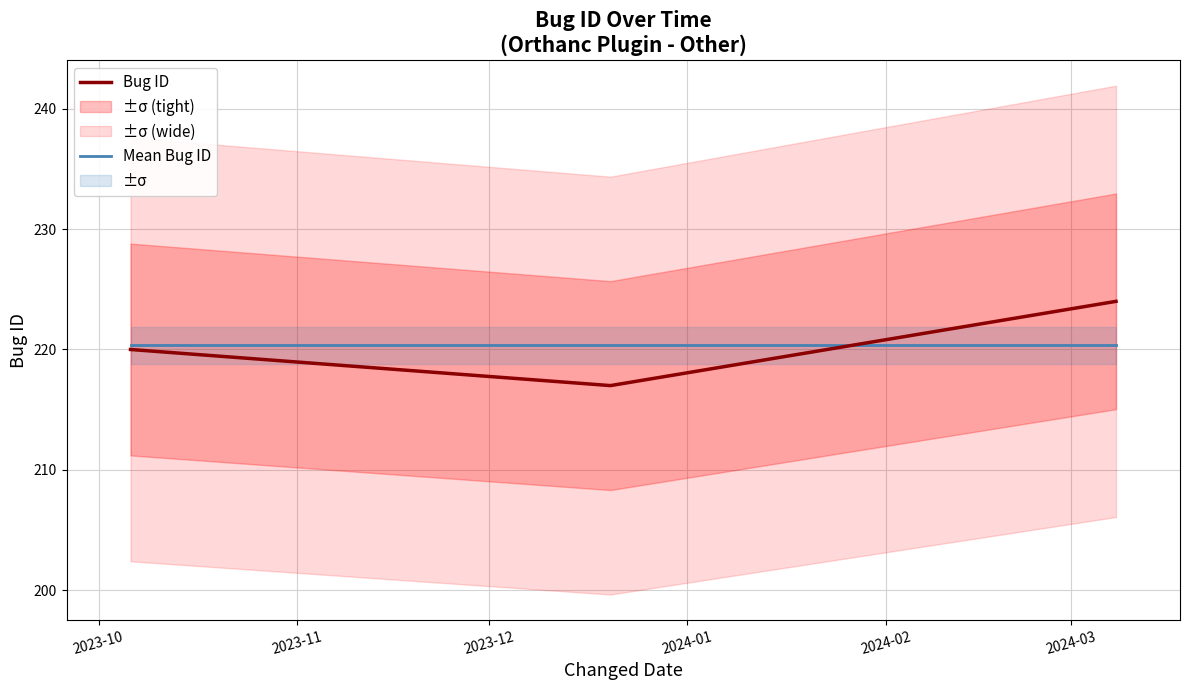

What is the highest value of the Bug ID series?

224.0